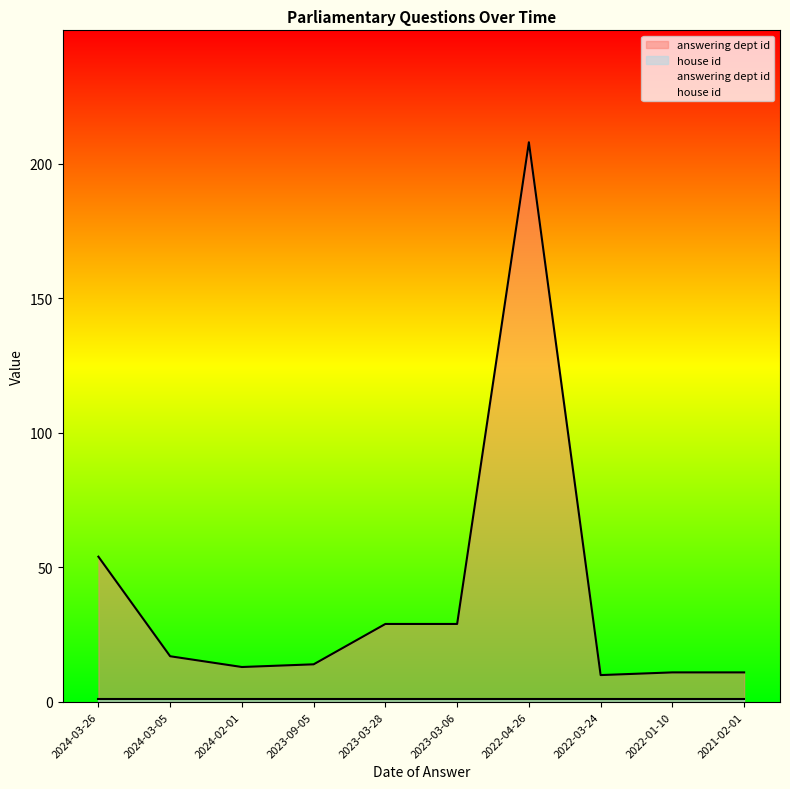

What is the change in value from 2022-04-26 to 2022-03-24?

-198